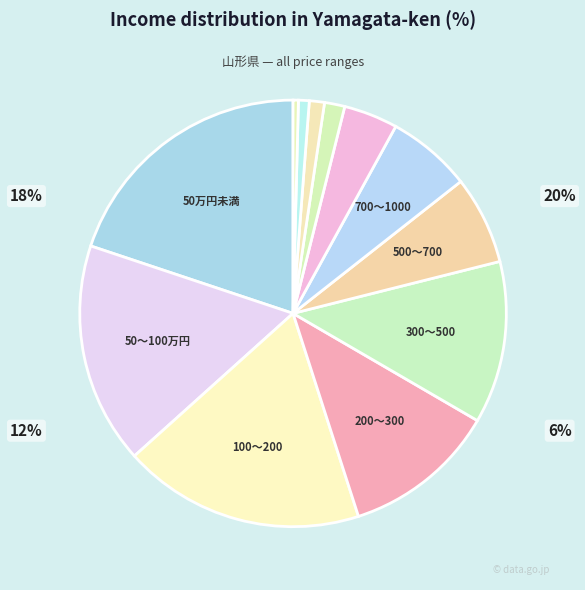

Which slice is the smallest?

5000万～１億円